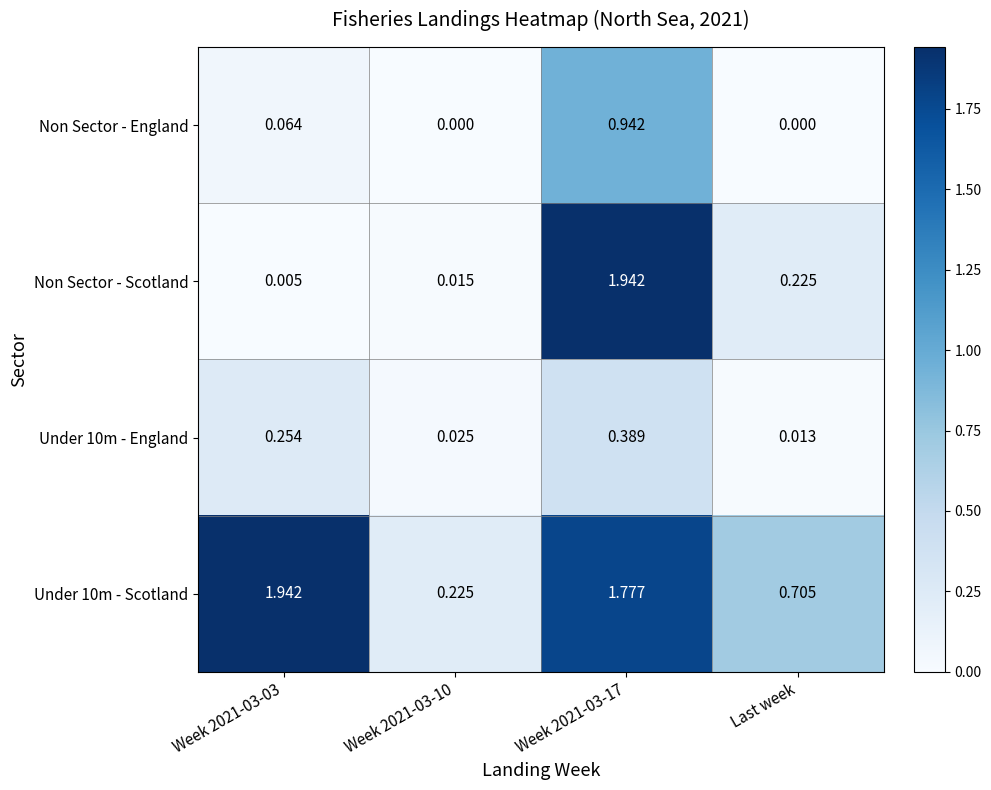

Which series changed the most between Week 2021-03-10 and Week 2021-03-17?

Non Sector - Scotland